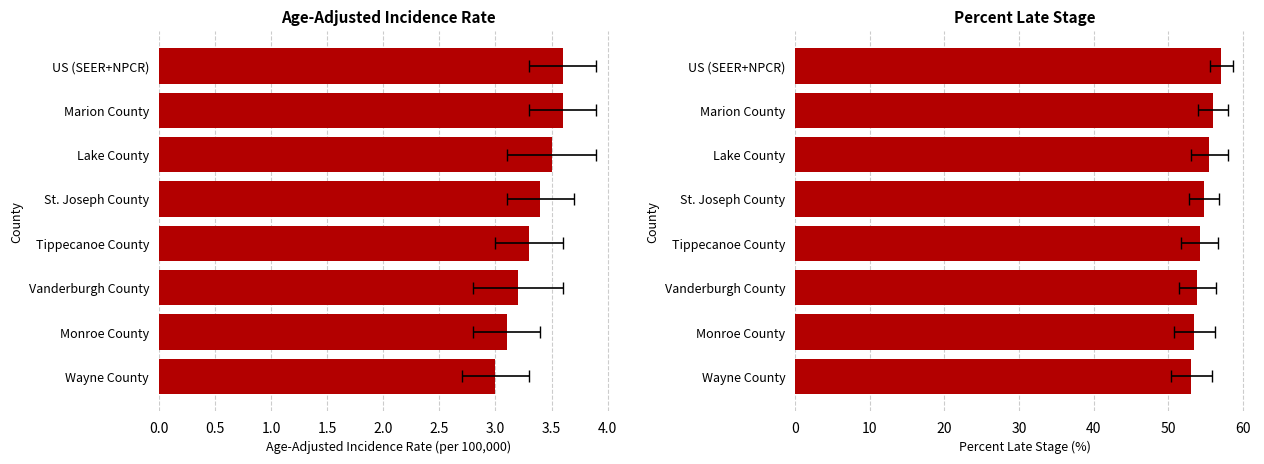

At US (SEER+NPCR), list the series in order from smallest to largest.

Age-Adjusted Incidence Rate, Percent Late Stage